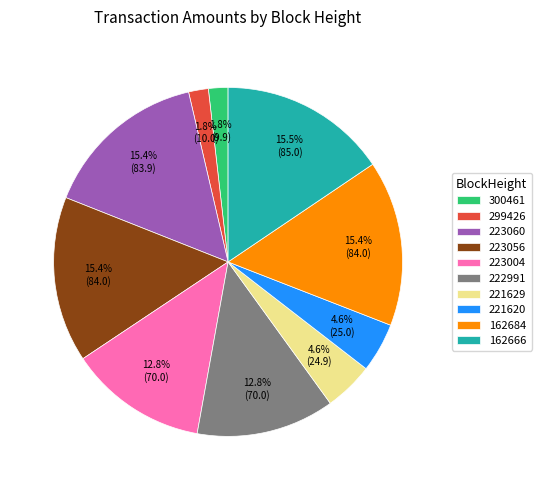

To the nearest percent, what is the average slice percentage?

10%